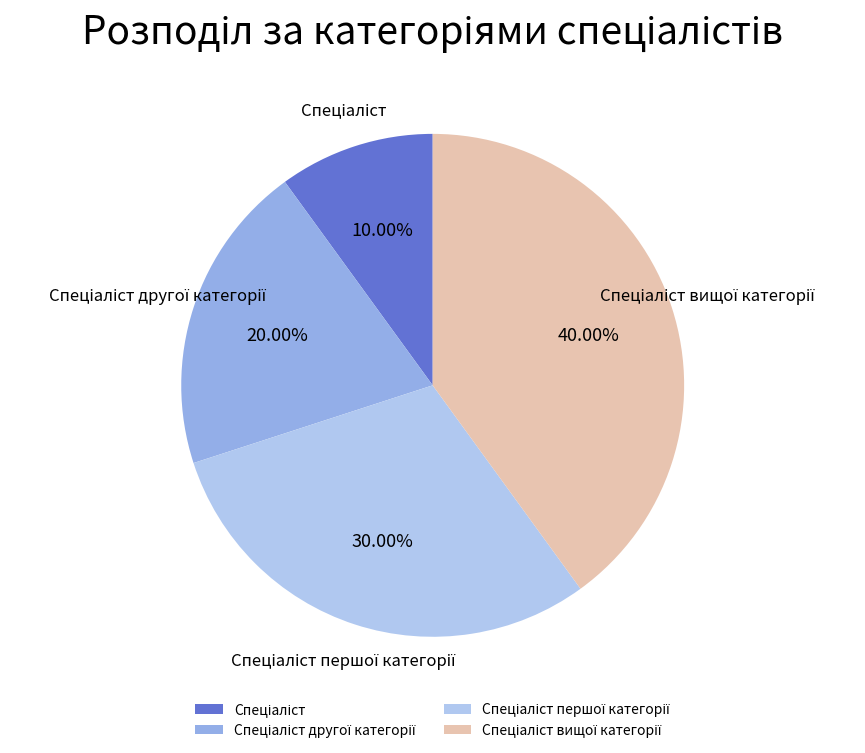

Does any single category account for the majority?

No